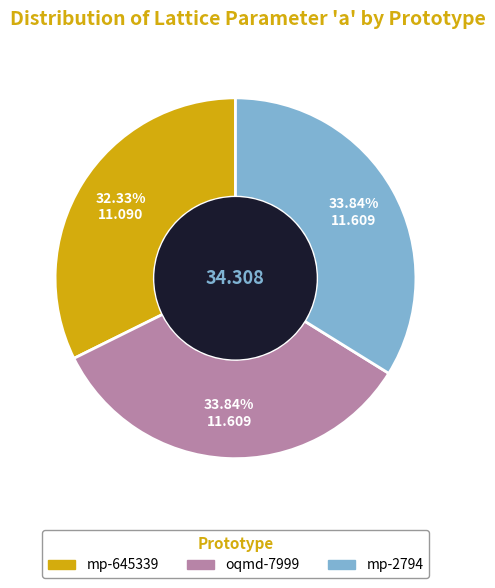

To the nearest percent, what is the difference between the oqmd-7999 and mp-645339 slice percentages?

2%